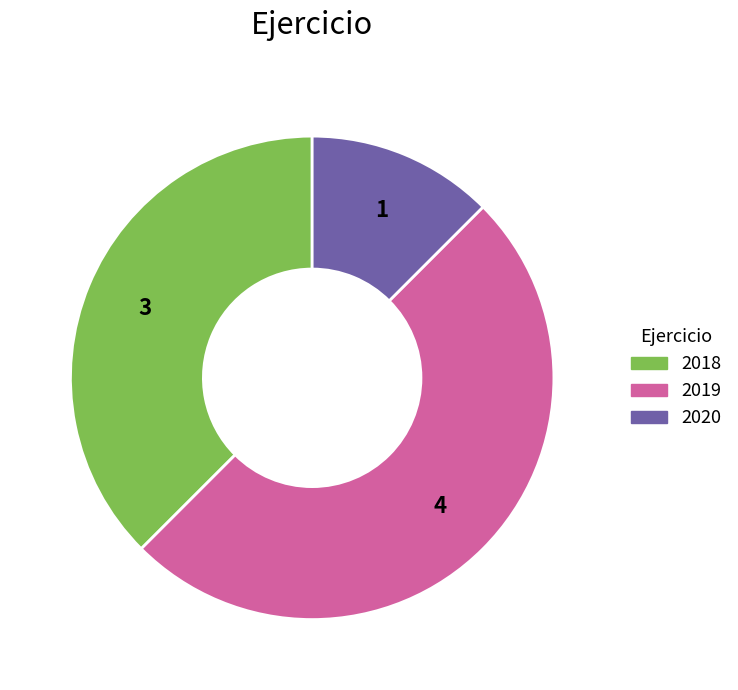

Approximately how many times larger is the value at 2018 compared to 2020?

3.0